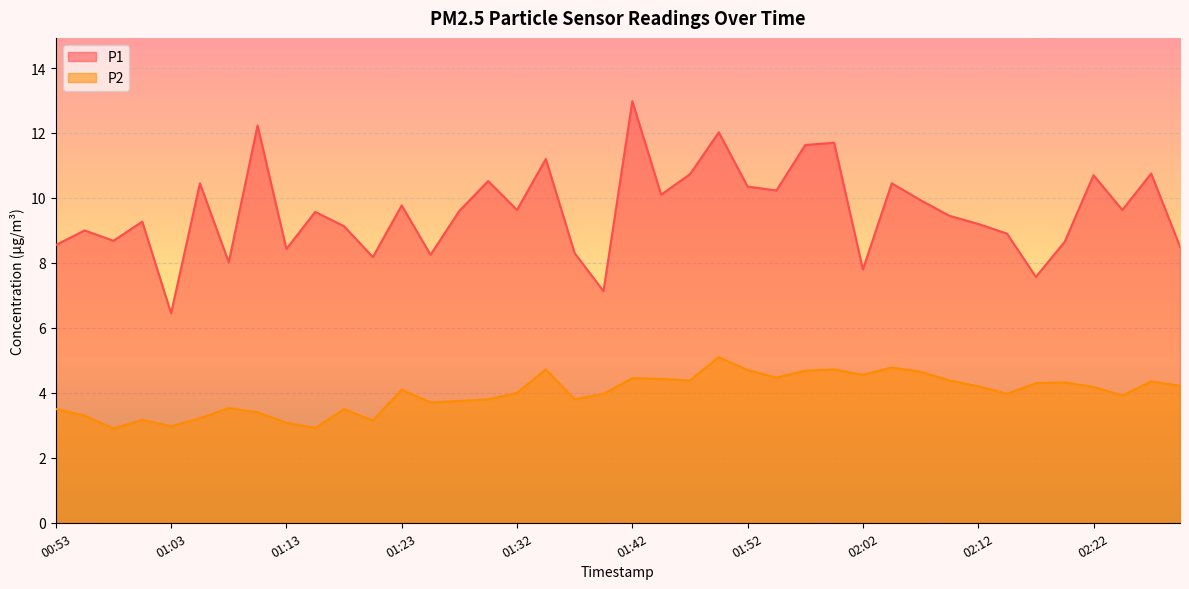

At which label is P2 closest to 4?

01:32